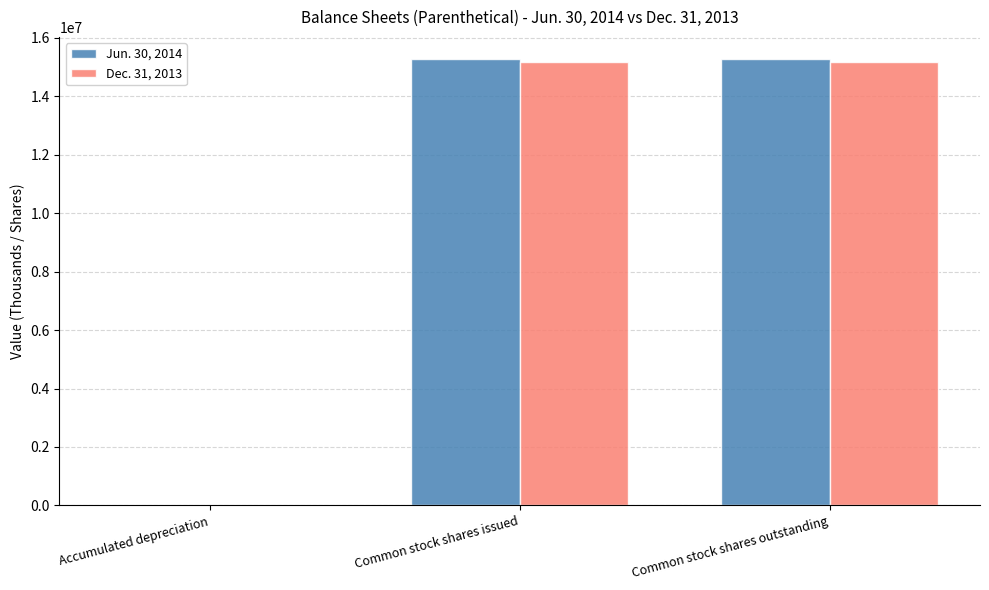

What is the approximate value of Dec. 31, 2013 at Common stock shares outstanding, to the nearest 50?

15188850